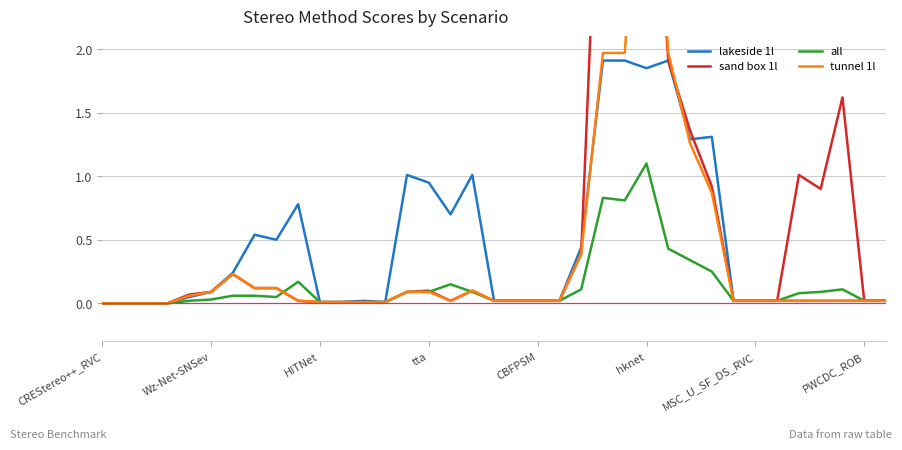

Reading right to left, extract all data points from this chart.

lakeside 1l: 0.0	0.0	0.0	0.0	0.0	0.0	0.0	0.0	1.3	1.3	1.9	1.9	1.9	1.9	0.4	0.0	0.0	0.0	0.0	1.0	0.7	0.9	1.0	0.0	0.0	0.0	0.0	0.8	0.5	0.5	0.2	0.1	0.1	0.0	0.0	0.0	0.0
sand box 1l: 0.0	0.0	1.6	0.9	1.0	0.0	0.0	0.0	0.9	1.4	1.9	4.5	4.5	4.5	0.4	0.0	0.0	0.0	0.0	0.1	0.0	0.1	0.1	0.0	0.0	0.0	0.0	0.0	0.1	0.1	0.2	0.1	0.1	0.0	0.0	0.0	0.0
all: 0.0	0.0	0.1	0.1	0.1	0.0	0.0	0.0	0.2	0.3	0.4	1.1	0.8	0.8	0.1	0.0	0.0	0.0	0.0	0.1	0.1	0.1	0.1	0.0	0.0	0.0	0.0	0.2	0.1	0.1	0.1	0.0	0.0	0.0	0.0	0.0	0.0
tunnel 1l: 0.0	0.0	0.0	0.0	0.0	0.0	0.0	0.0	0.9	1.3	2.0	4.4	2.0	2.0	0.4	0.0	0.0	0.0	0.0	0.1	0.0	0.1	0.1	0.0	0.0	0.0	0.0	0.0	0.1	0.1	0.2	0.1	0.1	0.0	0.0	0.0	0.0